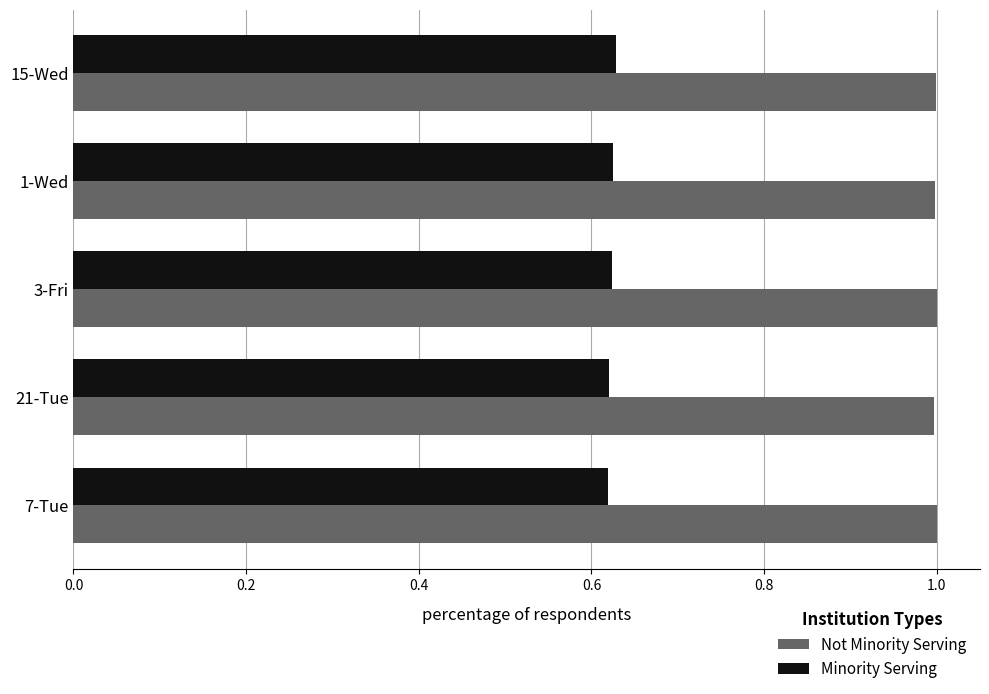

The Minority Serving series shows 0.2 at 21-Tue. True or false?

False